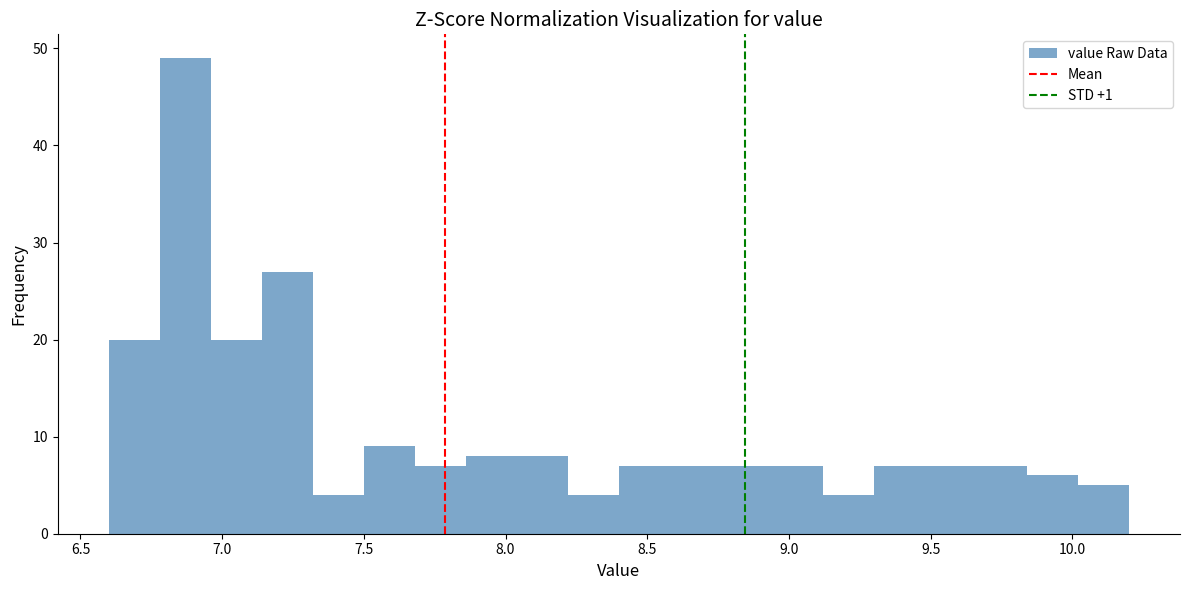

Read against the x-axis, roughly where is the centre of the tallest bar?

6.85